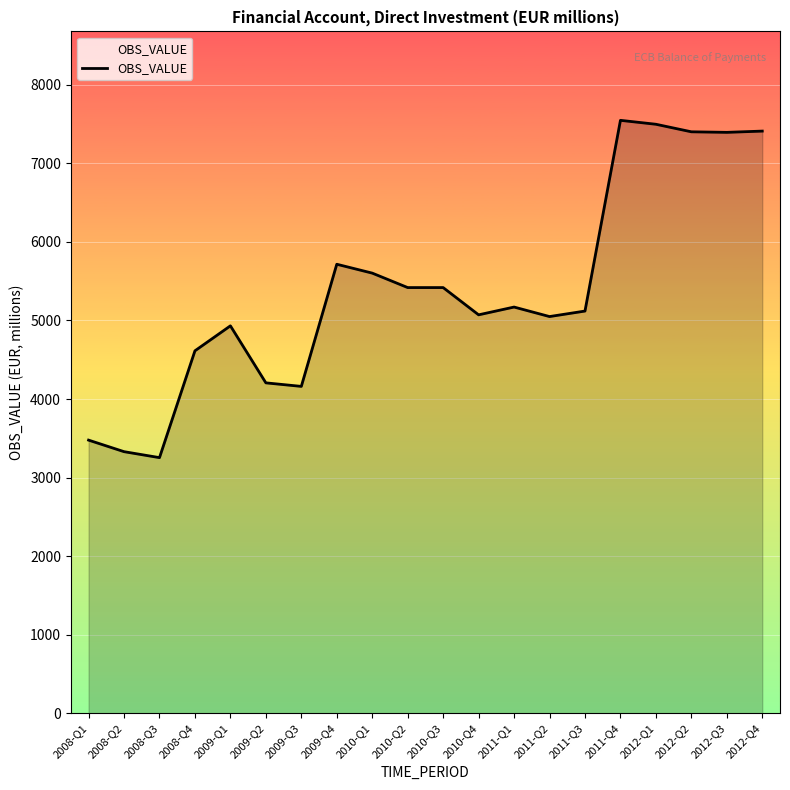

What is the greatest value displayed?

7548